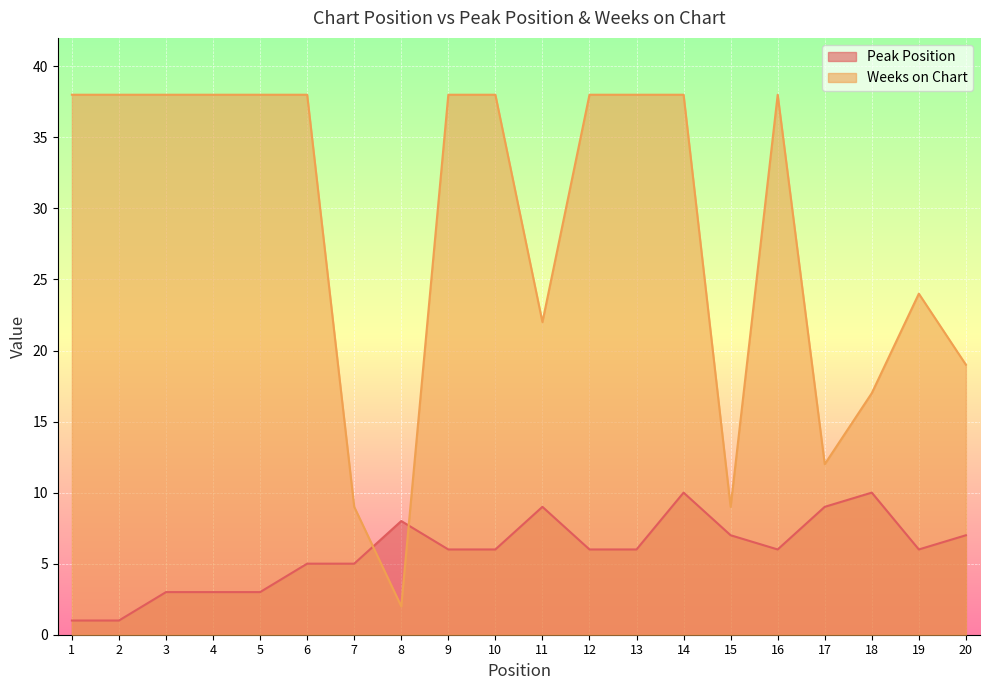

Where is the first local maximum for Weeks on Chart?

16